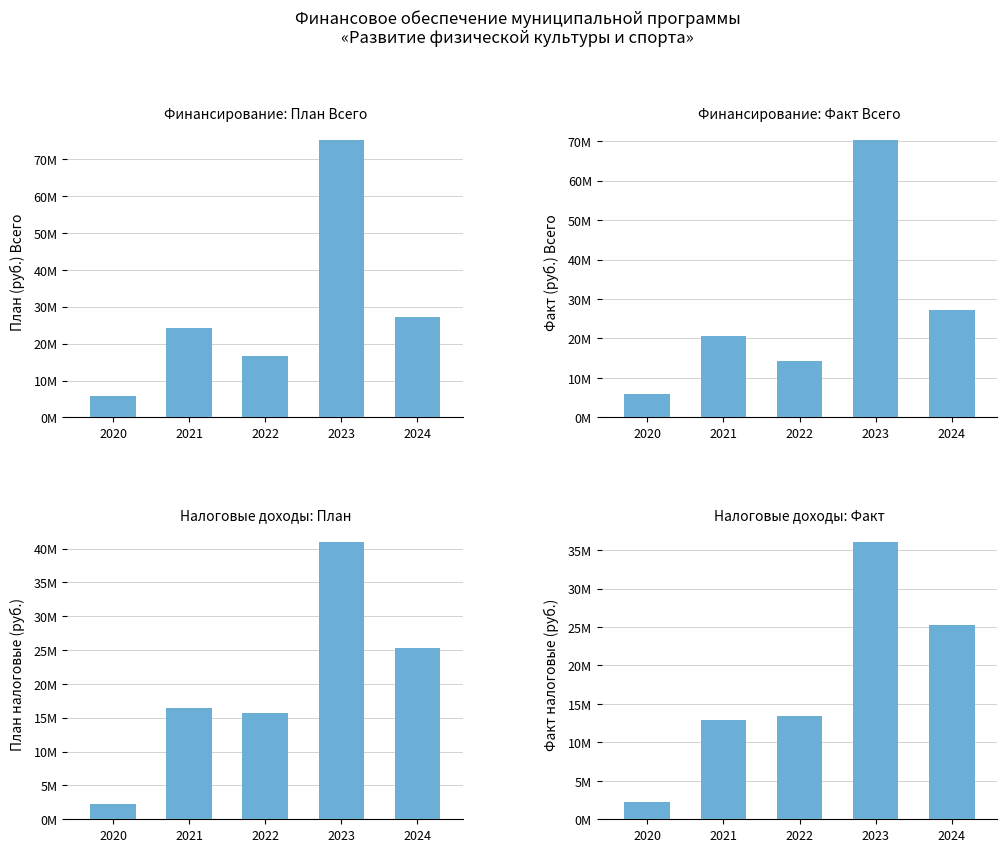

How many series are shown in this chart?

4